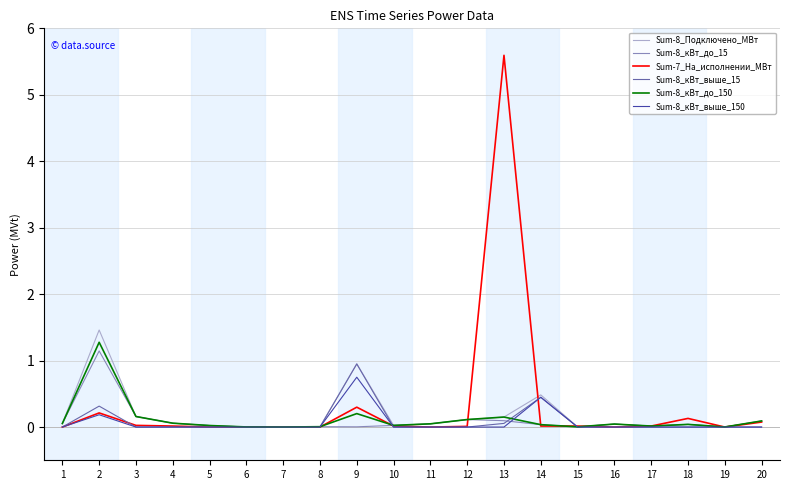

Which category has the highest value across all series?

13